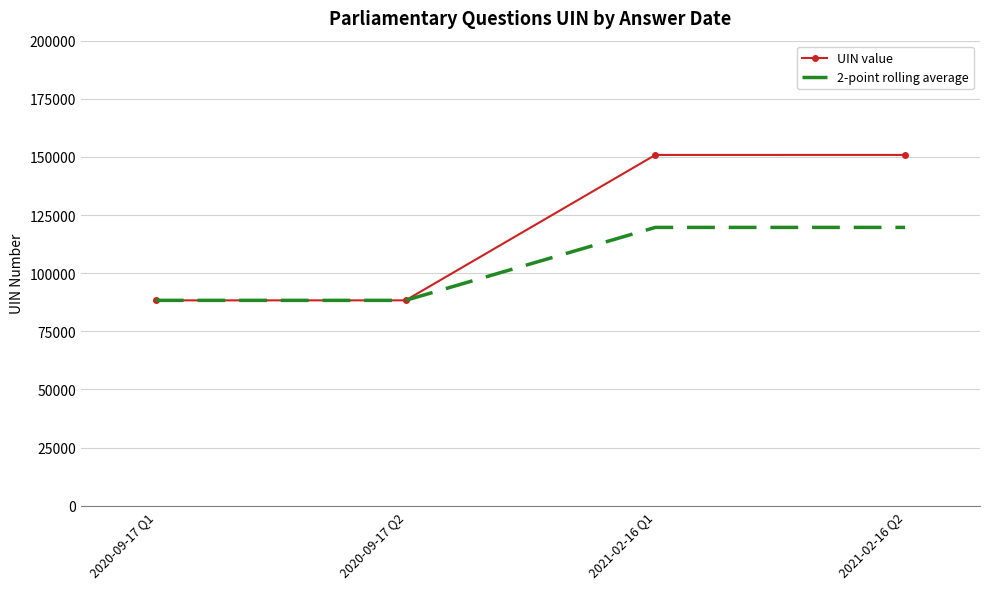

True or false: UIN value has more than 1 interior local peaks.

False